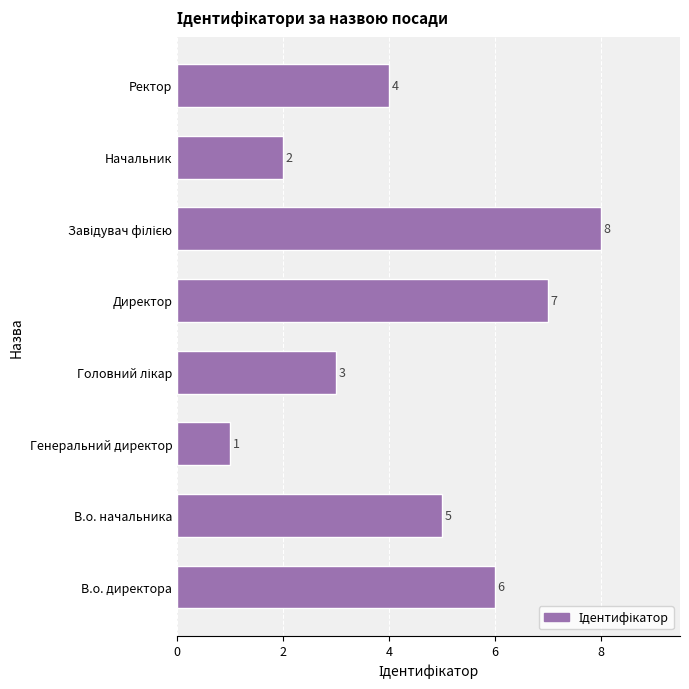

How many distinct data groups are displayed?

1